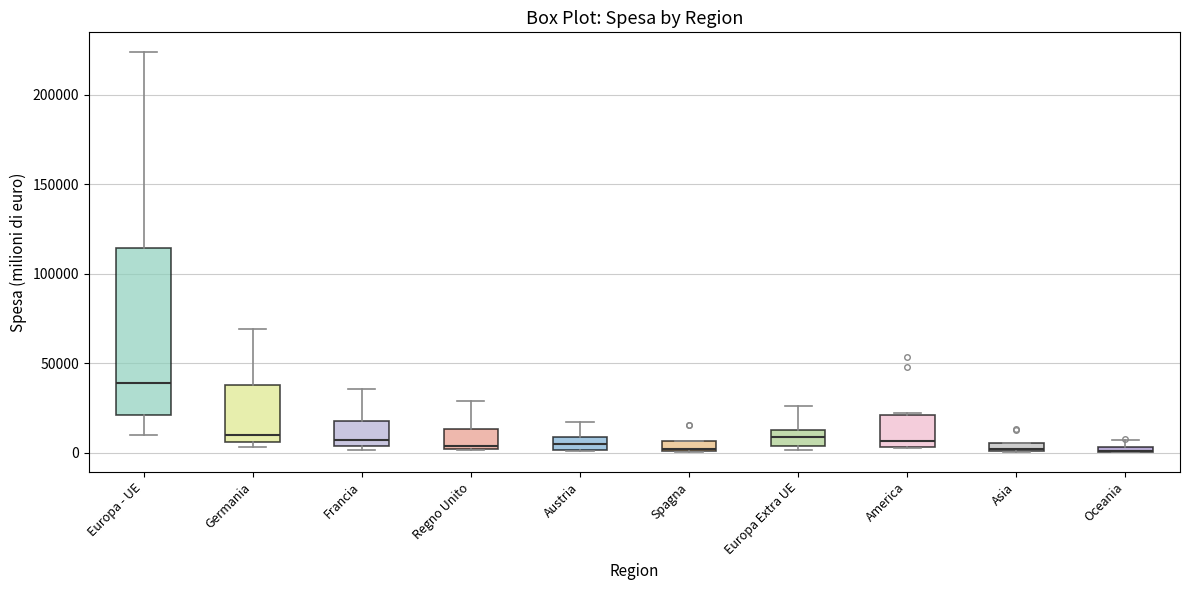

Comparing the boxes themselves (not the whiskers), which one is the tallest?

Europa - UE